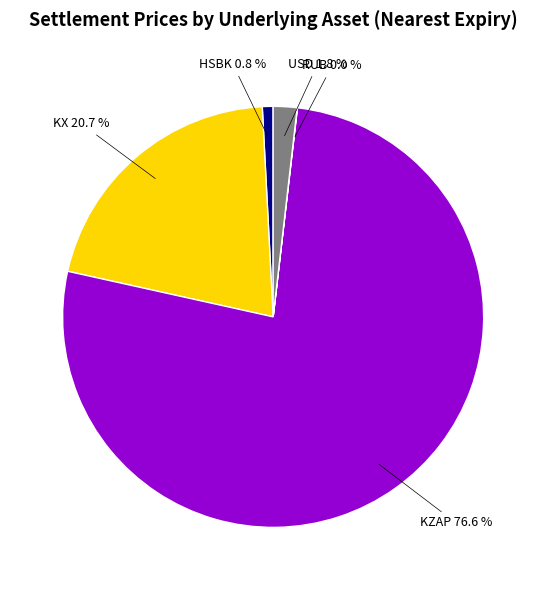

Is there a majority slice in this chart?

Yes